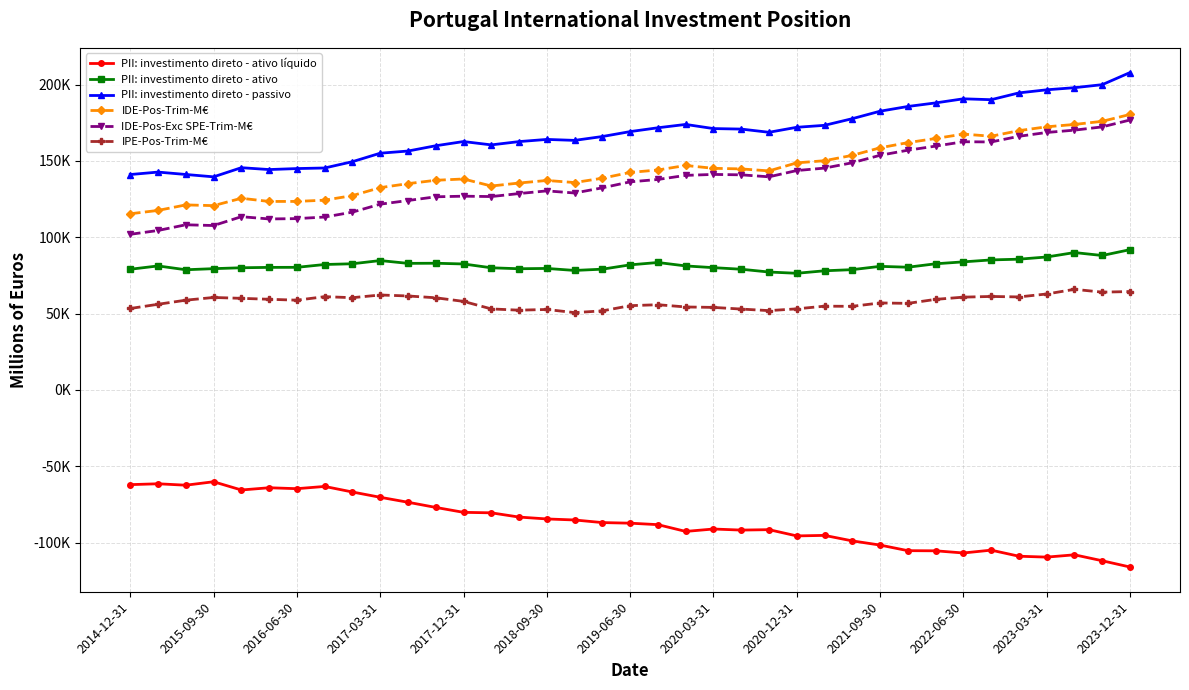

Which category has the lowest value in the PII: investimento direto - ativo líquido series?

2023-12-31